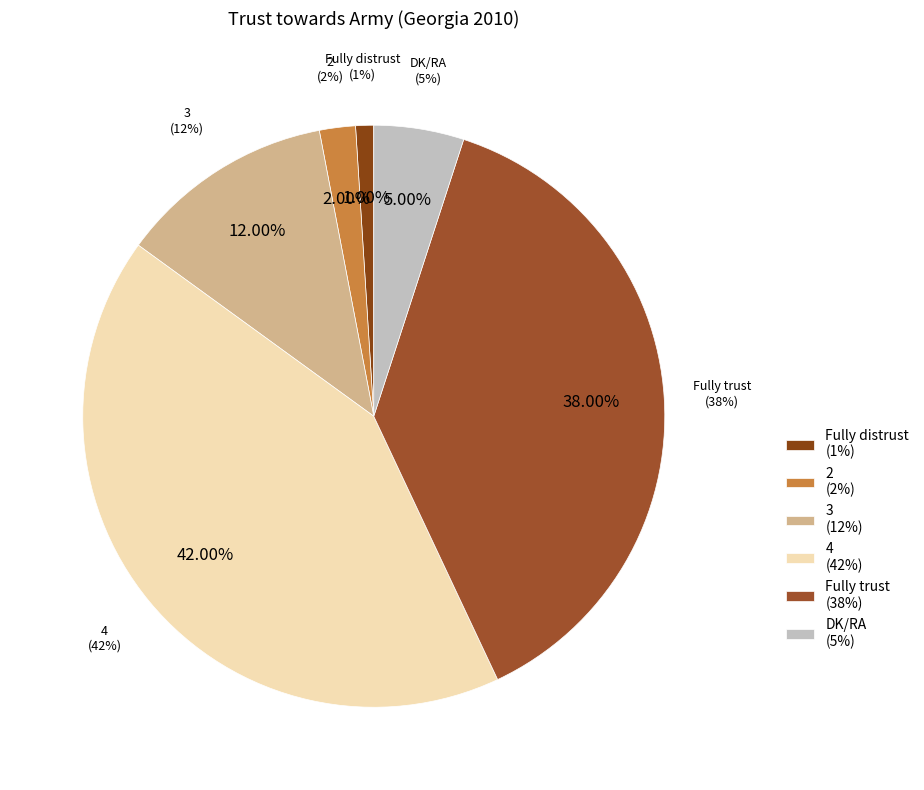

To the nearest percent, what is the difference between the Fully trust and Fully distrust slice percentages?

37%